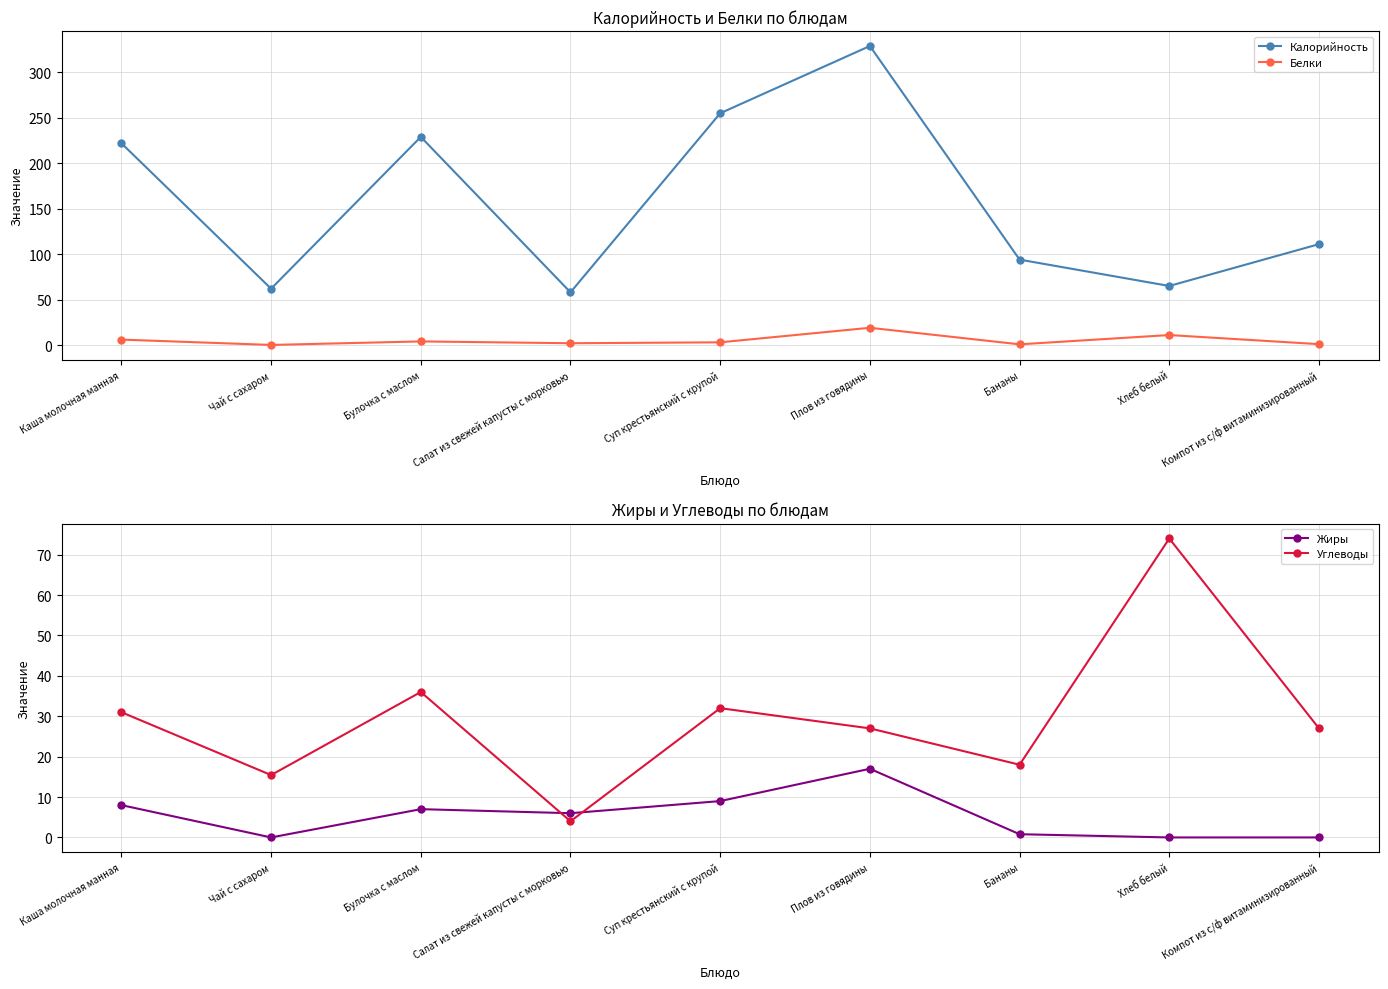

At which category is the sum across all series the highest?

Плов из говядины